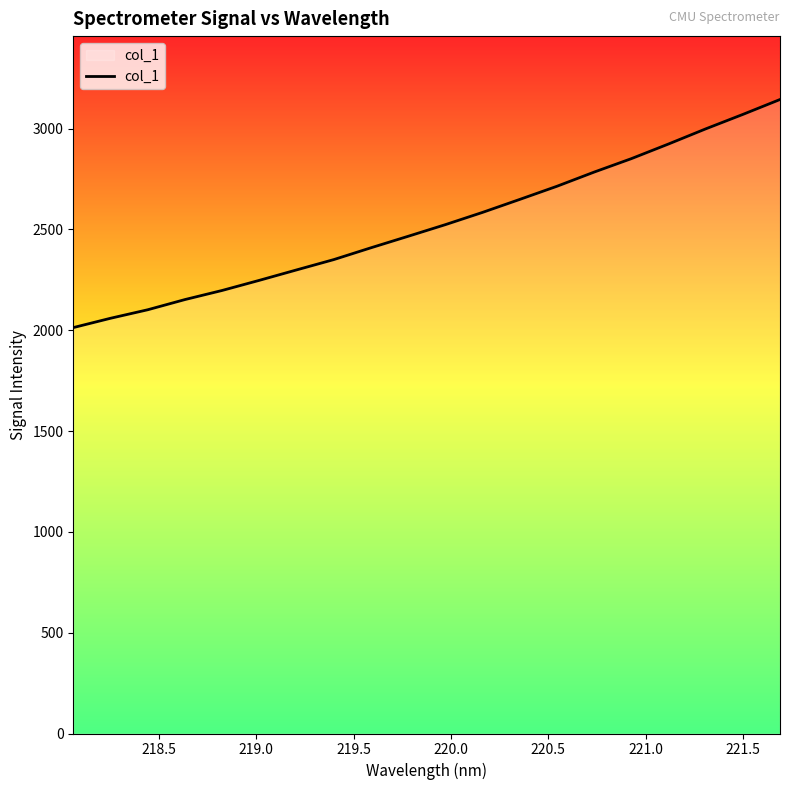

What is the minimum value shown in the chart?

2013.2